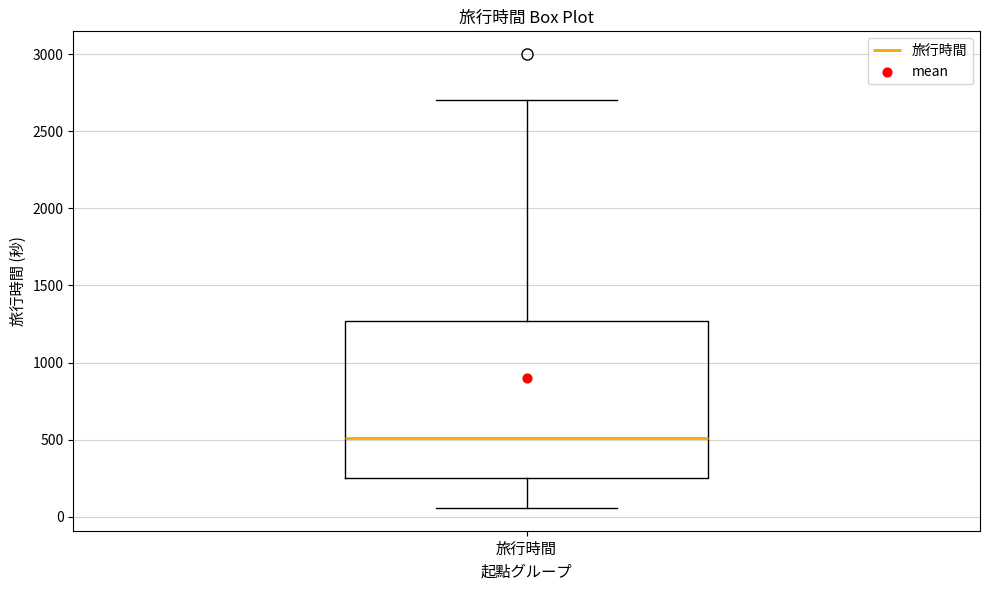

Read this box plot against the y-axis: the position of the median line, the range covered by the box, and the ends of both whiskers. The values are not printed on the chart, so give them approximately, as read against the axis.

median 500, box 250 to 1250, whiskers 50 to 2700